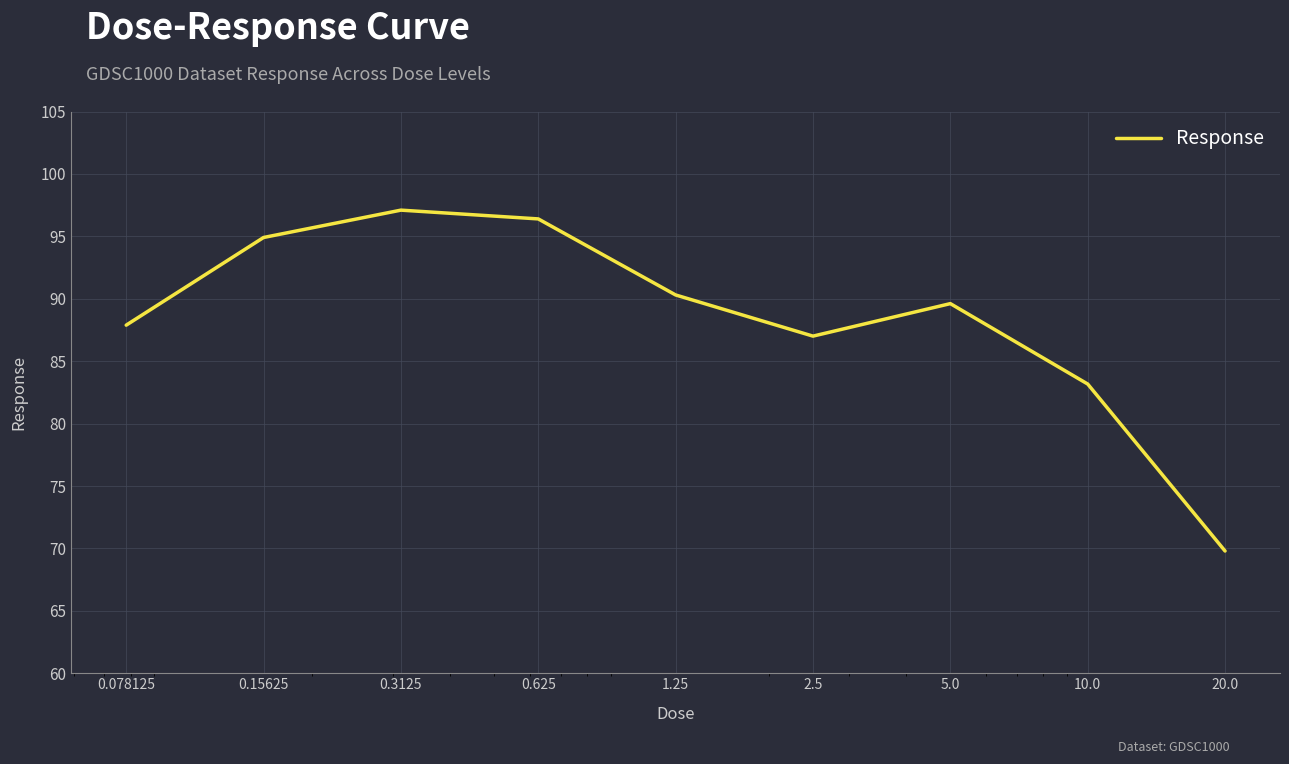

What is the greatest value displayed?

97.1